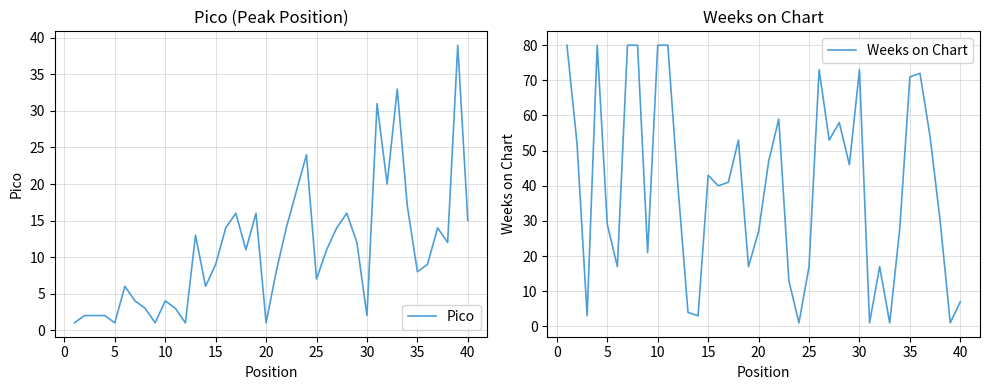

What are all the series names shown in the legend?

Pico, Weeks on Chart